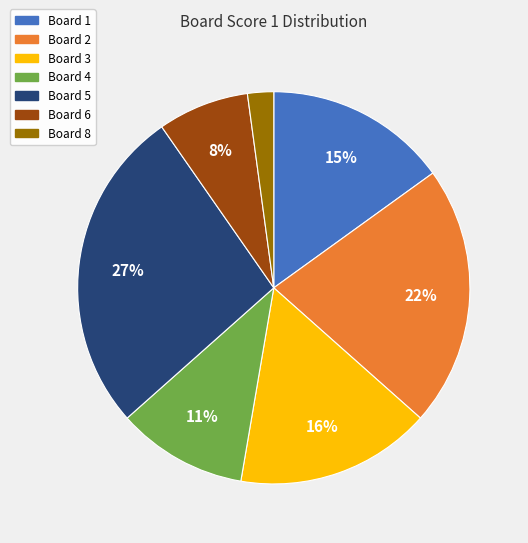

Does any single category account for the majority?

No